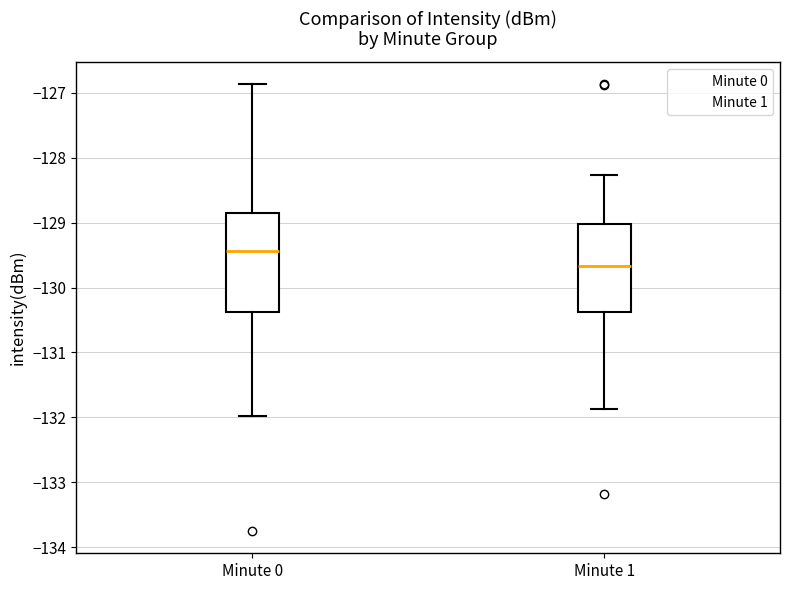

Which box is the tallest, from its lower edge to its upper edge?

Minute 0